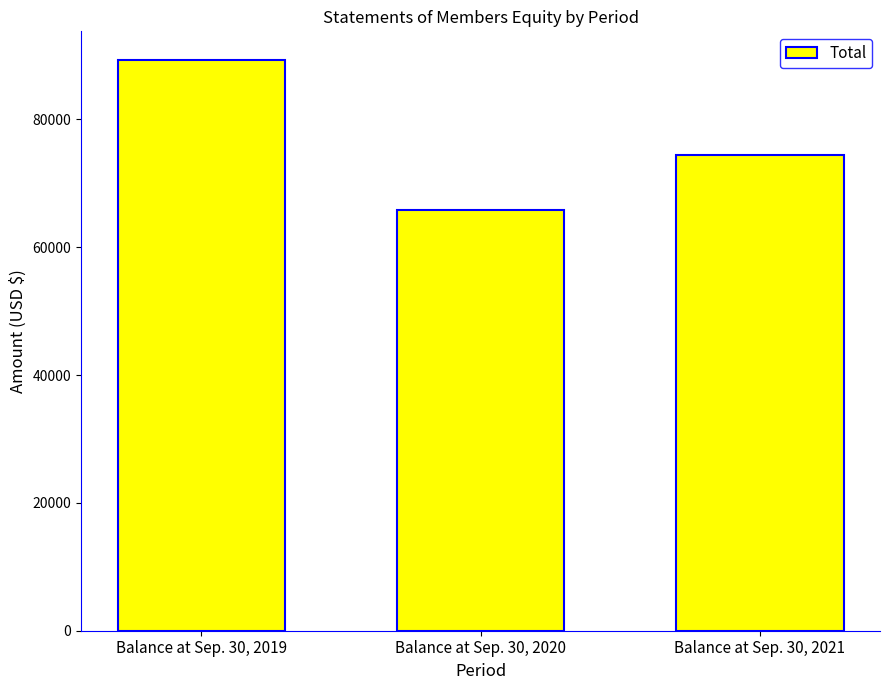

What is the smallest value displayed?

65804